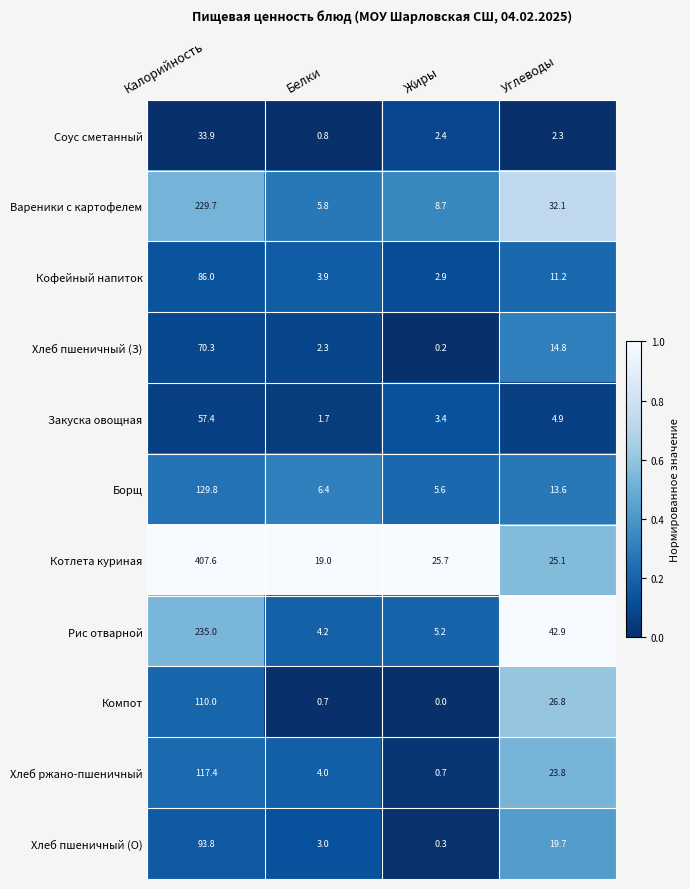

At which label does Соус сметанный first exceed 2?

Калорийность